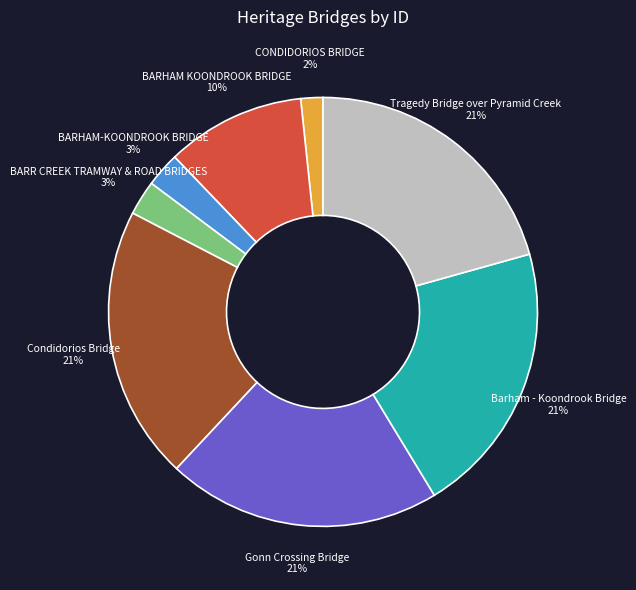

To the nearest percent, what is the difference between the Condidorios Bridge and CONDIDORIOS BRIDGE slice percentages?

19%